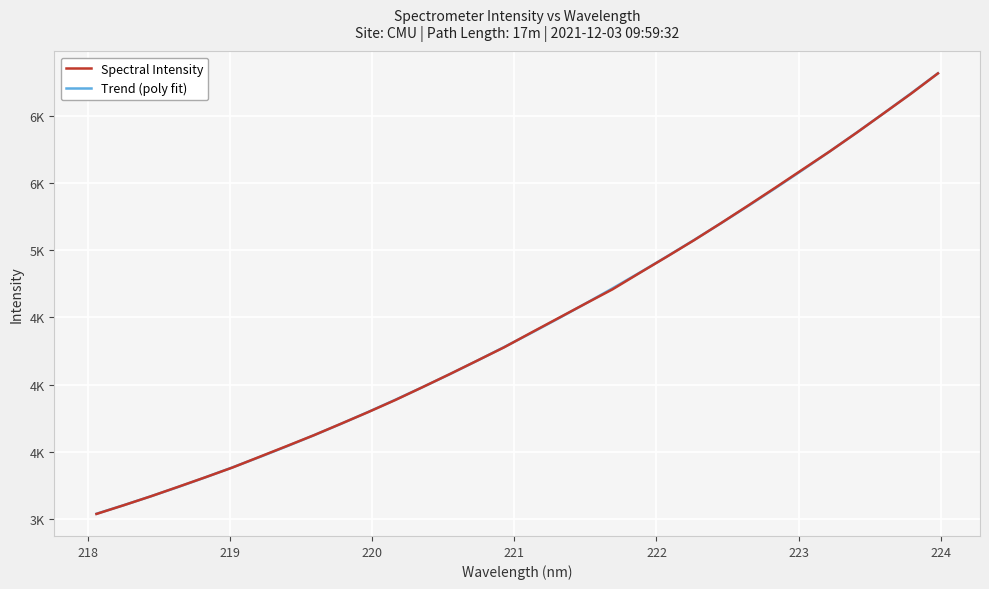

Reading right to left, list all the values displayed in this chart.

Spectral Intensity: 6319.1	6166.7	6021.7	5876.8	5736.4	5601.9	5466.9	5334.1	5203.1	5075.2	4952.5	4831.9	4709.7	4602.8	4494.7	4386.5	4276.9	4177.0	4077.5	3980.6	3885.0	3794.9	3708.2	3622.4	3541.6	3461.5	3381.5	3308.7	3237.6	3167.3	3100.7	3036.0
Trend (poly fit): 6319.6	6169.1	6021.7	5877.5	5736.3	5598.3	5463.2	5331.3	5202.4	5076.6	4953.7	4833.9	4716.9	4603.0	4492.0	4384.0	4278.8	4176.5	4077.1	3980.4	3886.7	3795.8	3707.6	3622.3	3539.7	3459.8	3382.7	3308.2	3236.5	3167.4	3101.0	3037.3